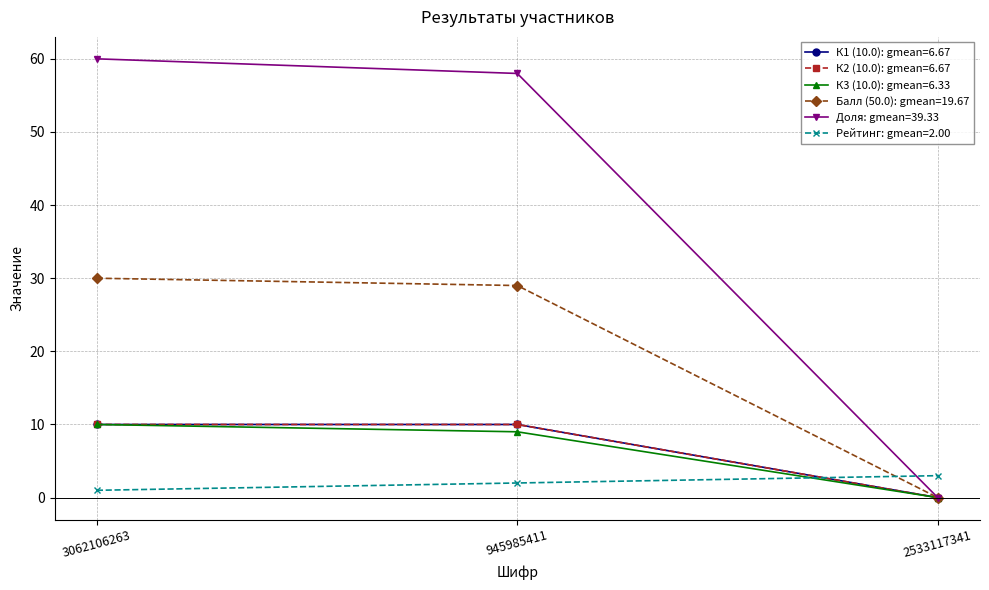

Is this an area chart (filled region under the line)?

No